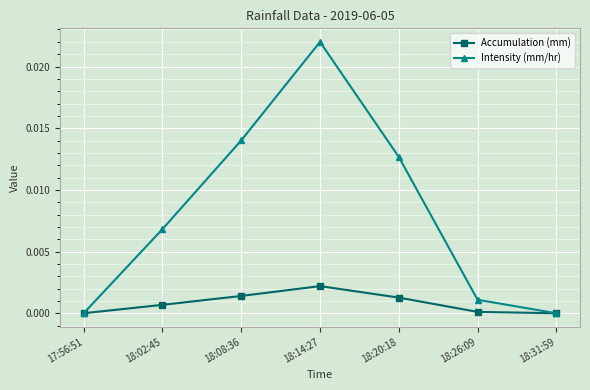

Does the chart display data point markers on the line(s)?

Yes